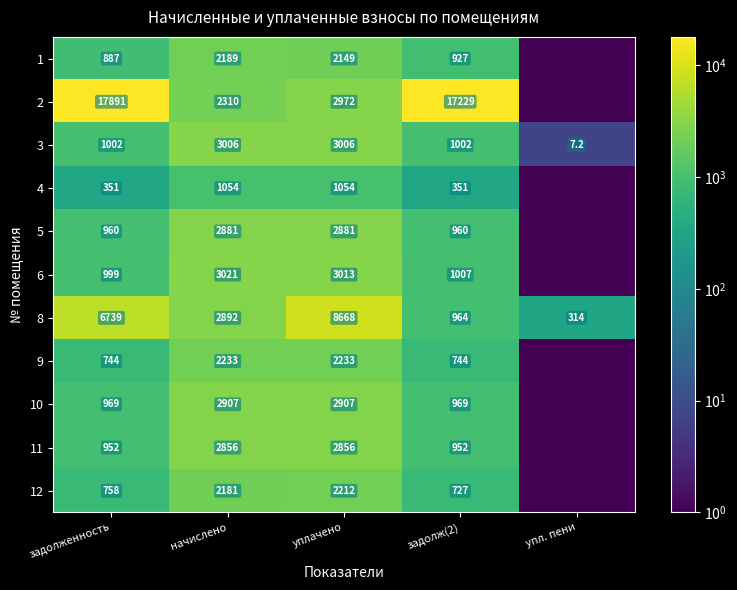

What is the smallest value displayed?

0.1